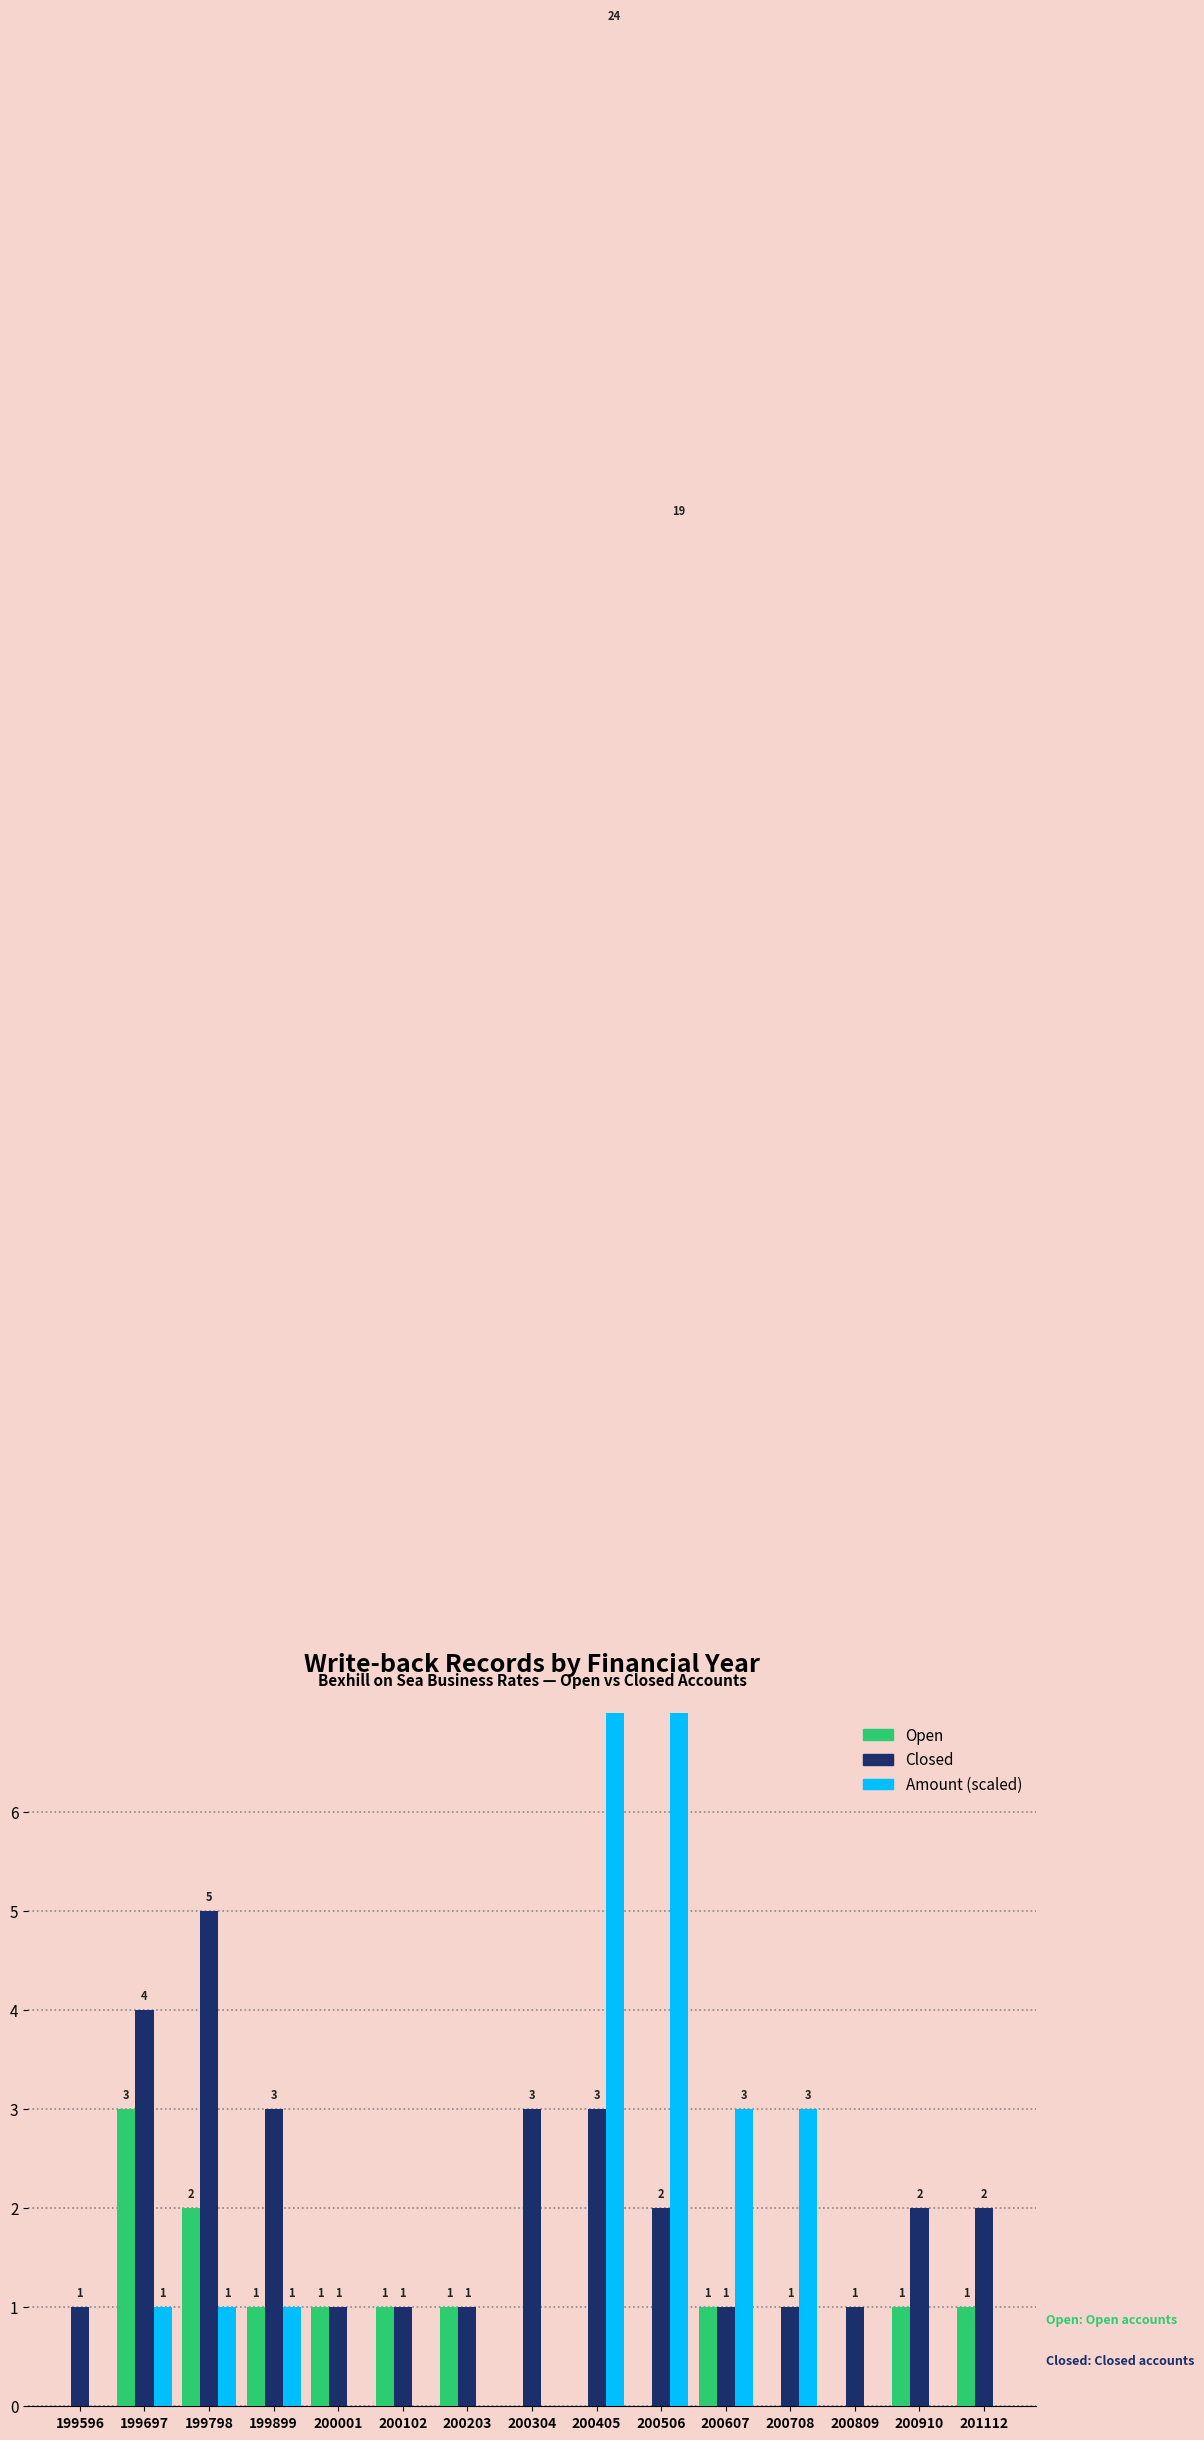

What is the total value across all series at 199798?

8